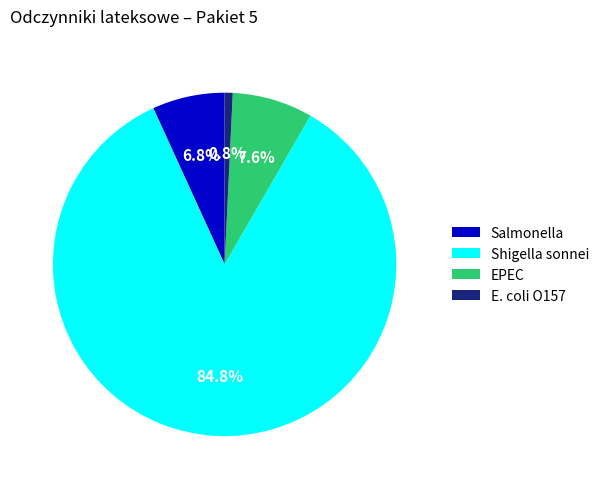

Does any single category account for the majority?

Yes